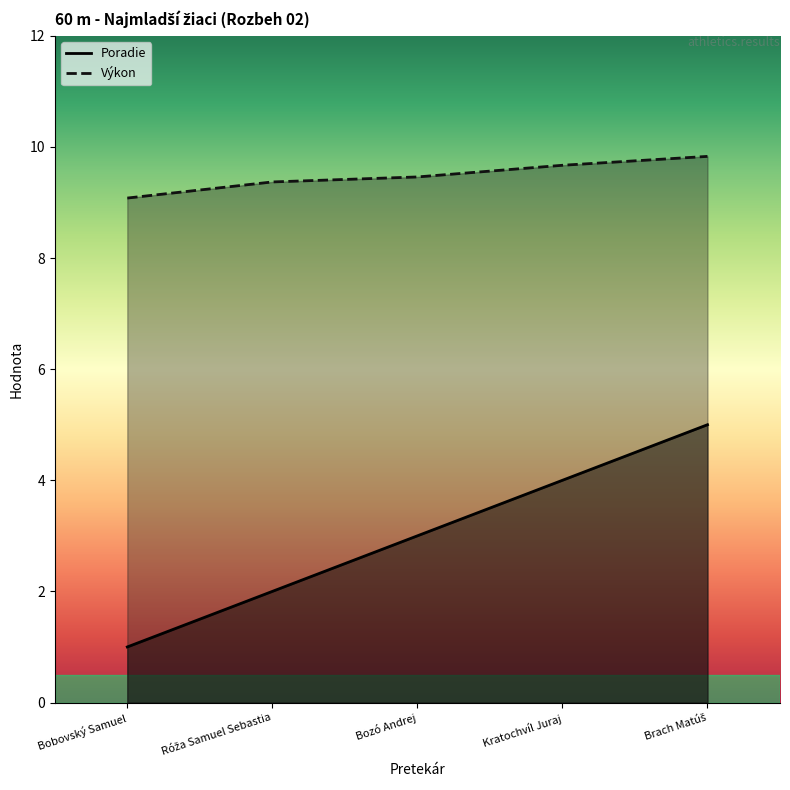

At which label does Poradie first exceed 3?

Kratochvíl Juraj